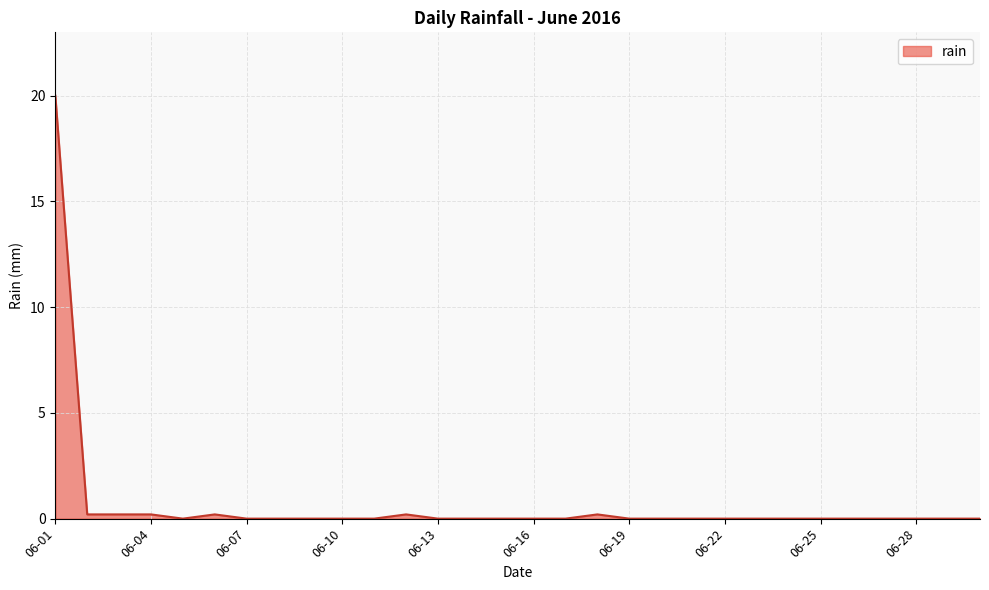

What is the greatest value displayed?

20.0